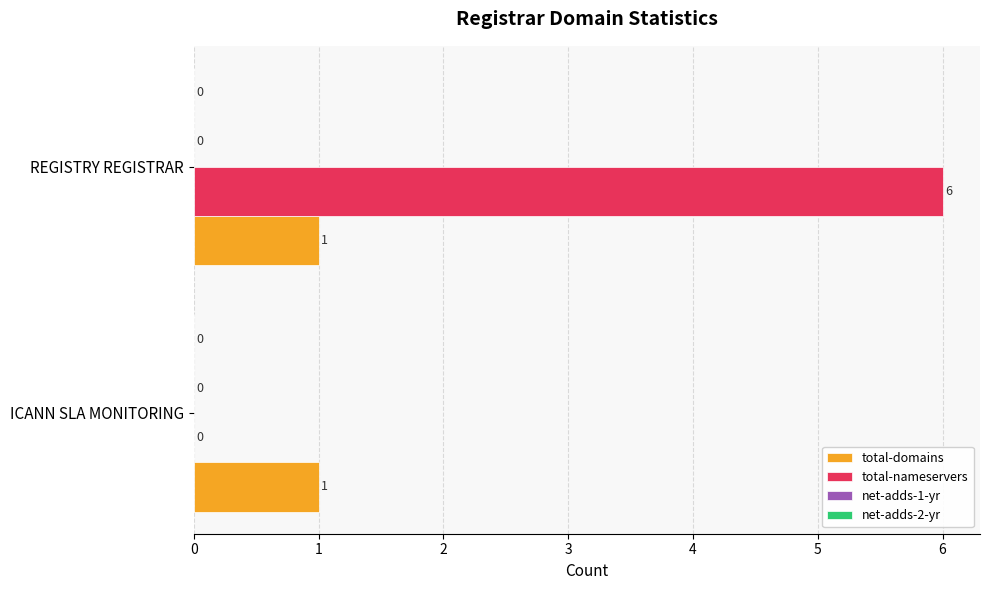

What is the total value across all series at REGISTRY REGISTRAR?

7